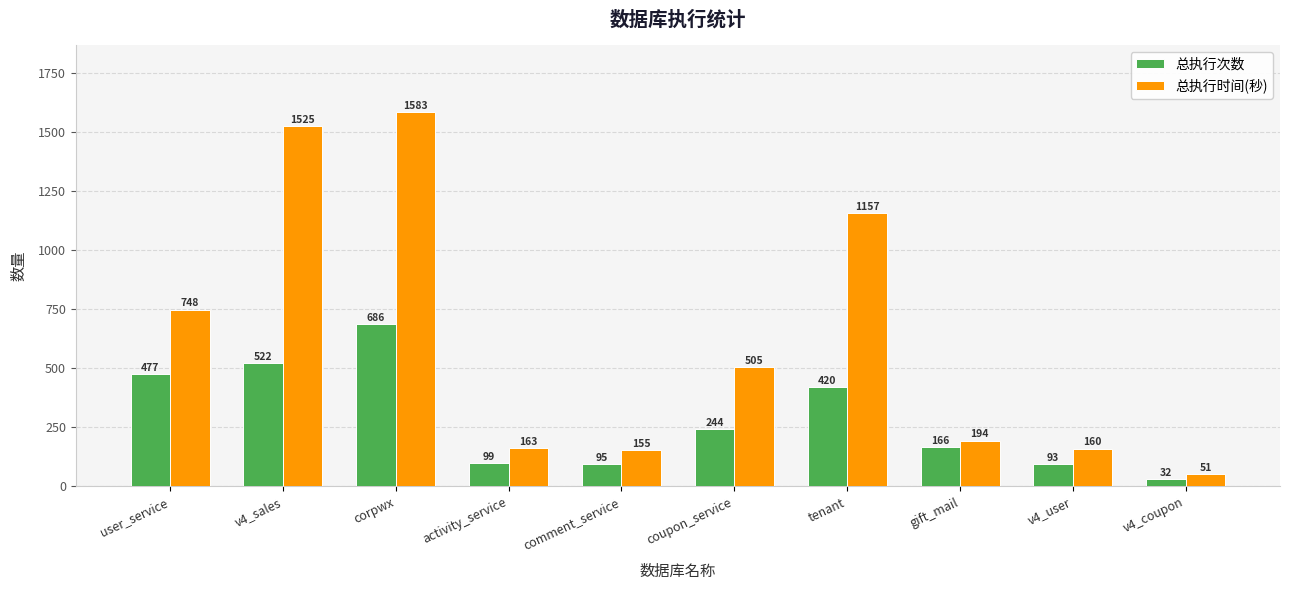

What is the lowest value of the 总执行时间(秒) series?

51